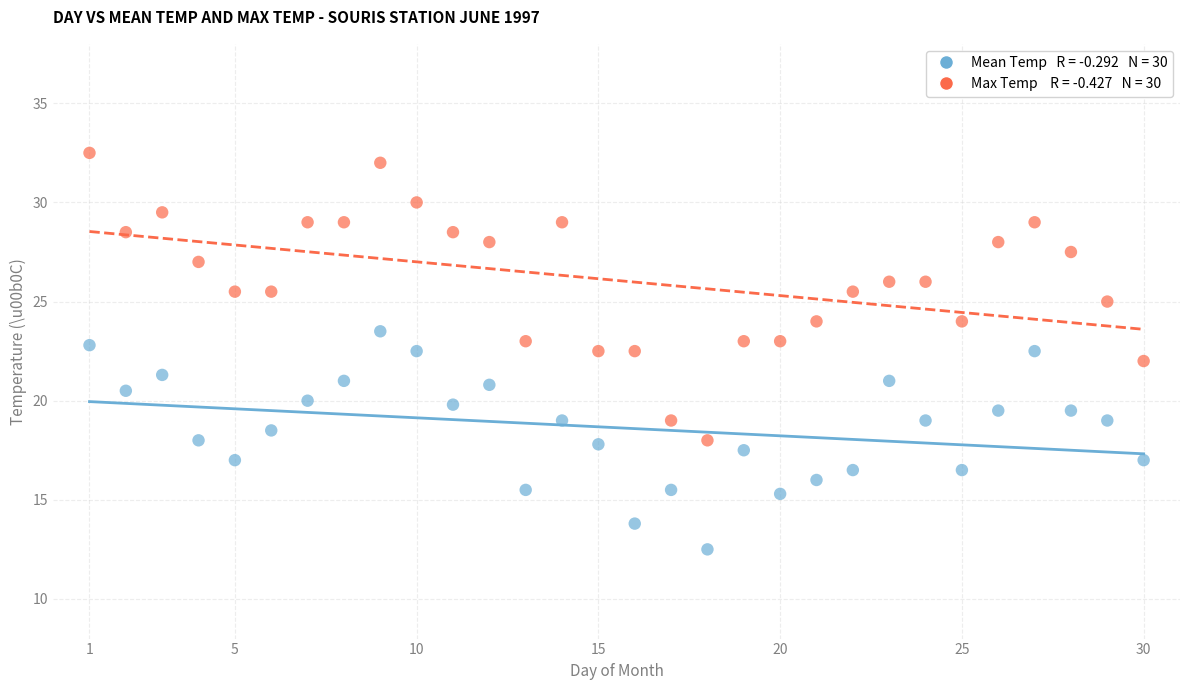

Across all data points, what is the range of Y values (max minus min)?

20.0